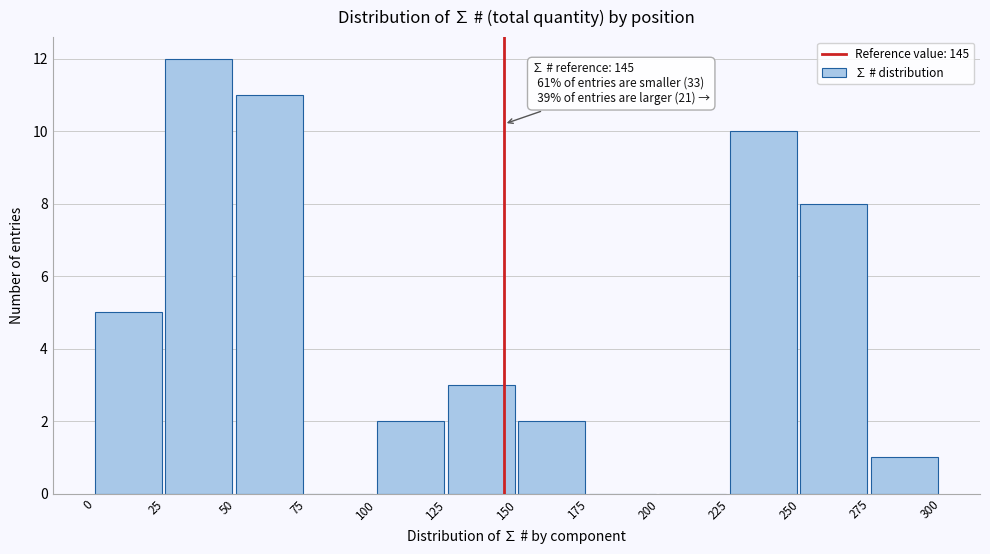

Over which range of the x-axis is the bar tallest?

25 to 50